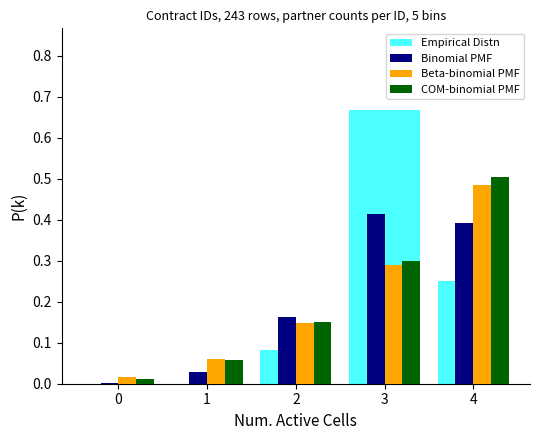

What is the sum of all COM-binomial PMF values?

1.0